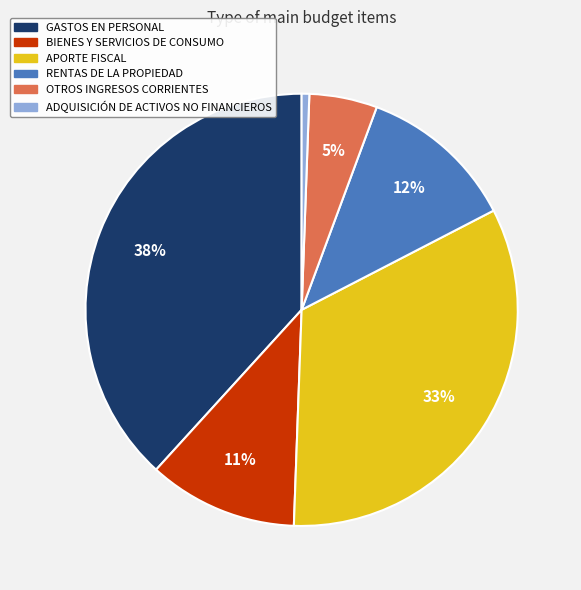

Which slice is the largest?

GASTOS EN PERSONAL